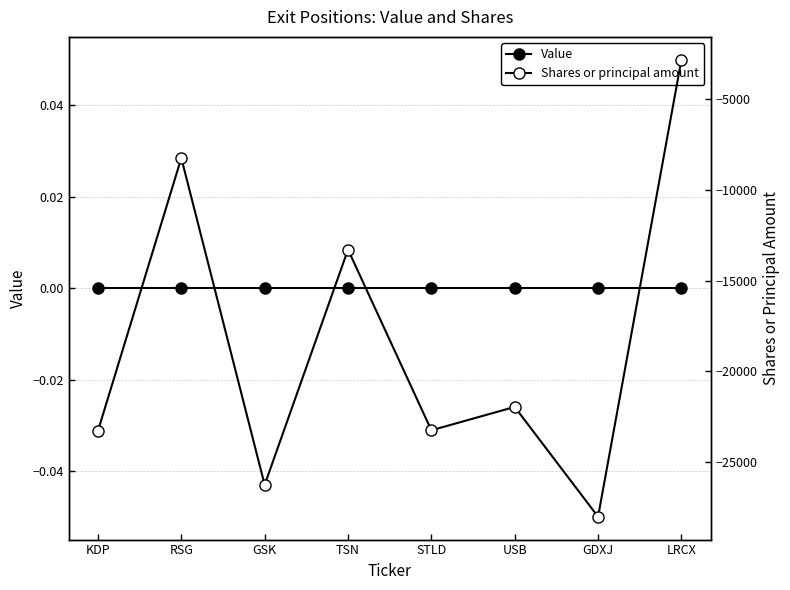

Does the chart have visible grid lines?

Yes